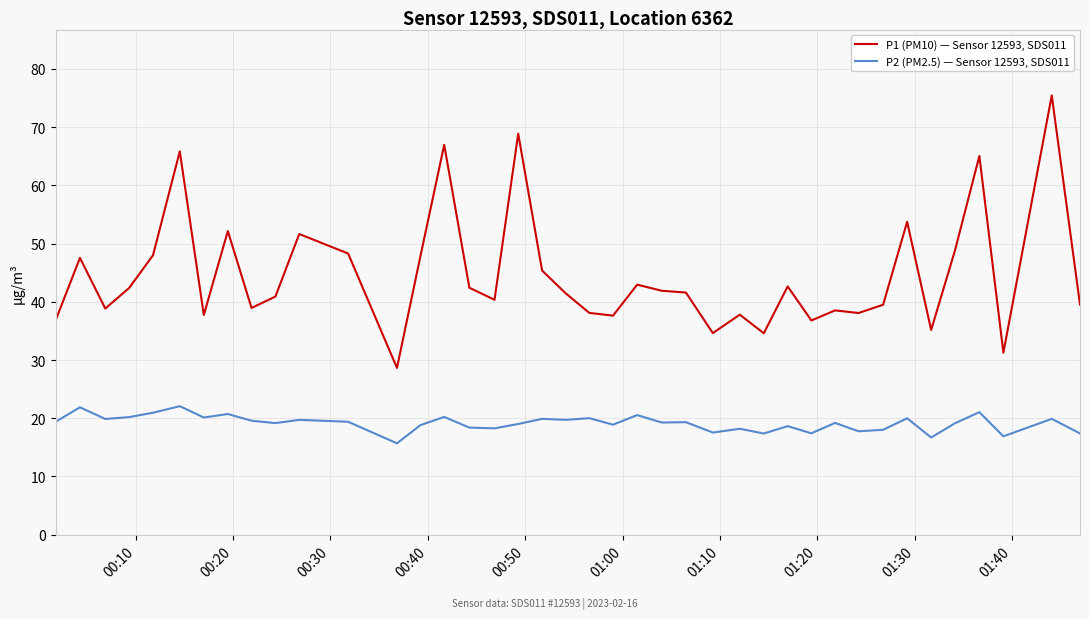

What are all the series names shown in the legend?

P1 (PM10) — Sensor 12593, SDS011, P2 (PM2.5) — Sensor 12593, SDS011